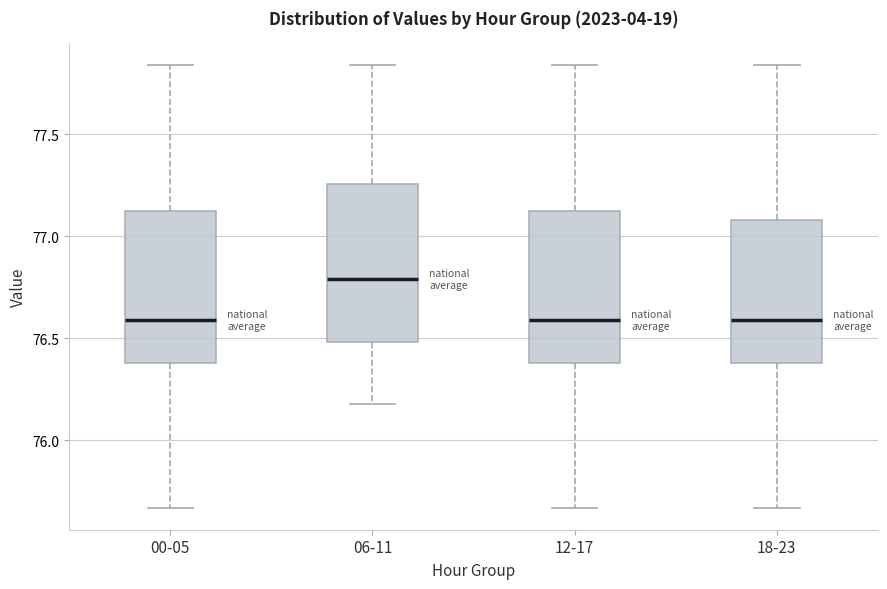

Where does the upper whisker of the box for 00-05 end on the y-axis? The values are not printed on the chart, so give them approximately, as read against the axis.

77.85